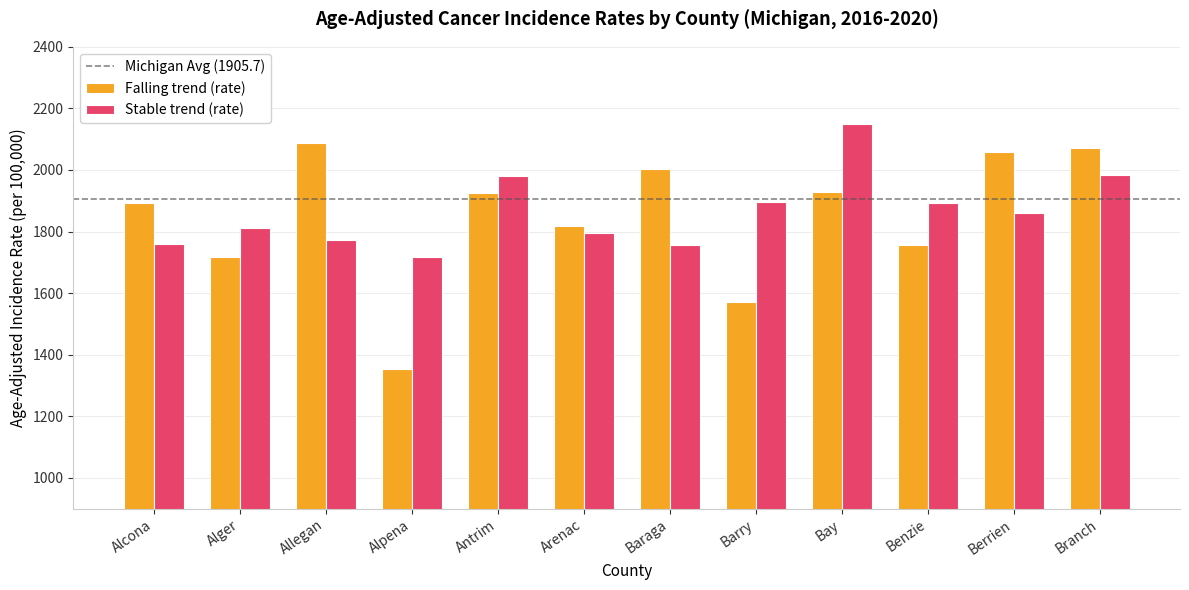

What is the total value across all series at Barry?

3465.3